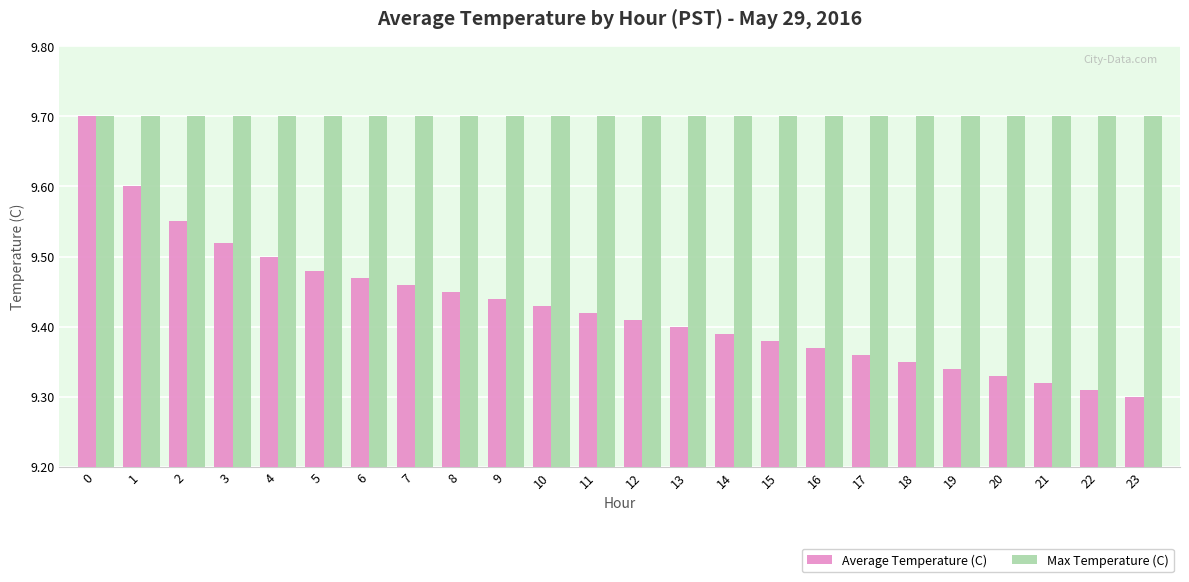

Which series has the largest range (max minus min)?

Average Temperature (C)